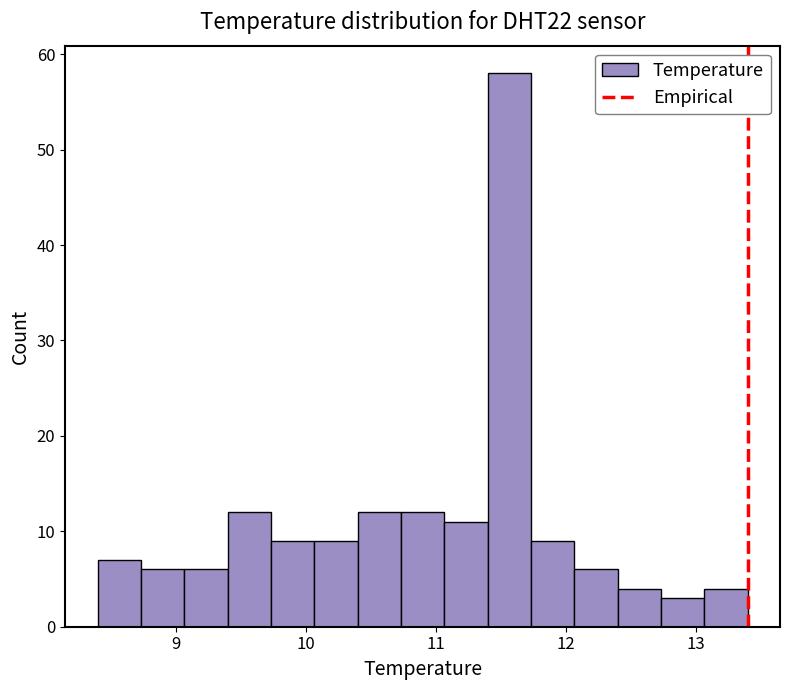

Read against the x-axis, roughly where is the centre of the tallest bar?

11.6